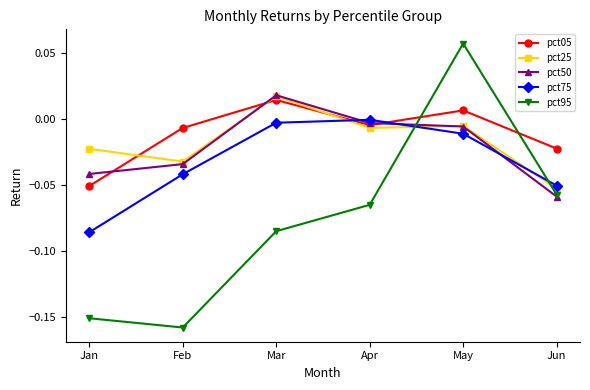

What is the sum of all pct95 values?

-0.5